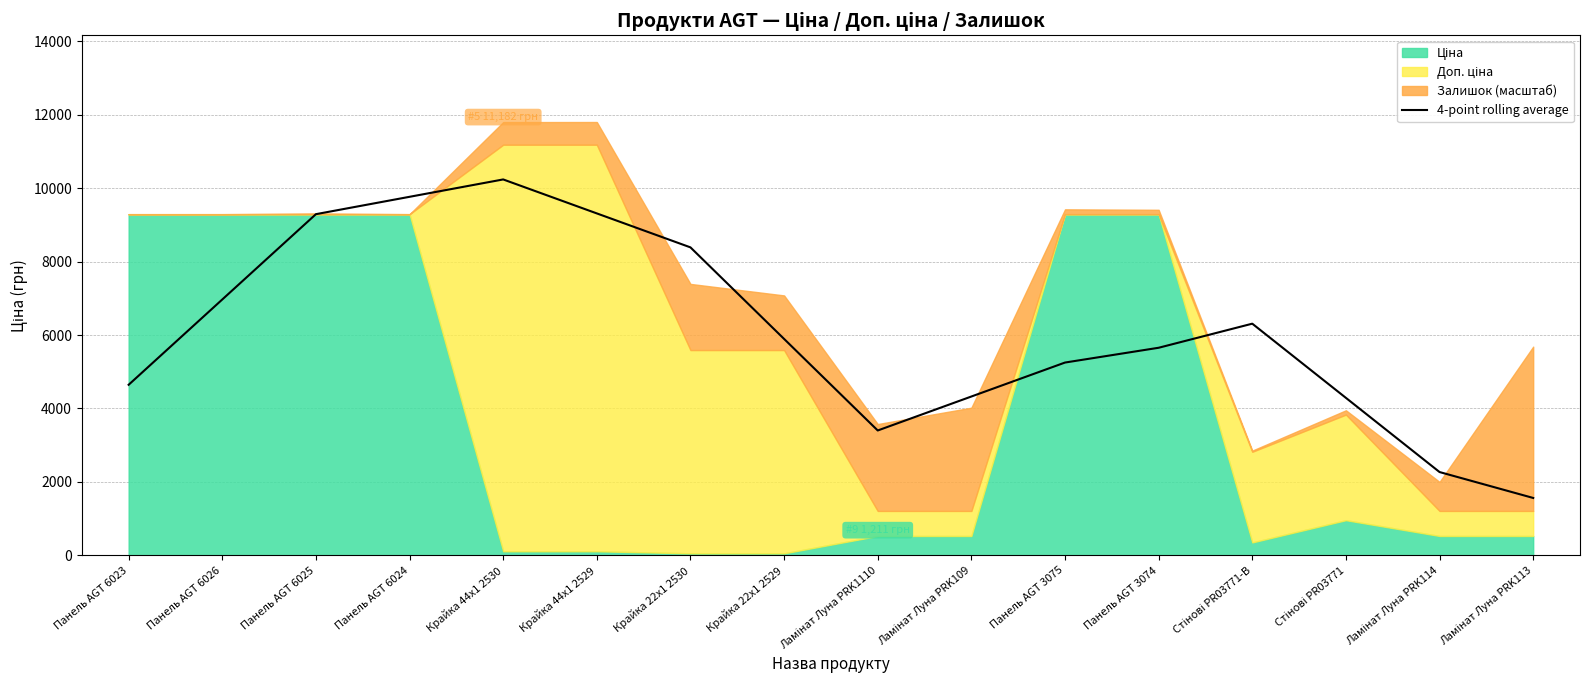

What is the value of the 7th point from the left?

8386.5